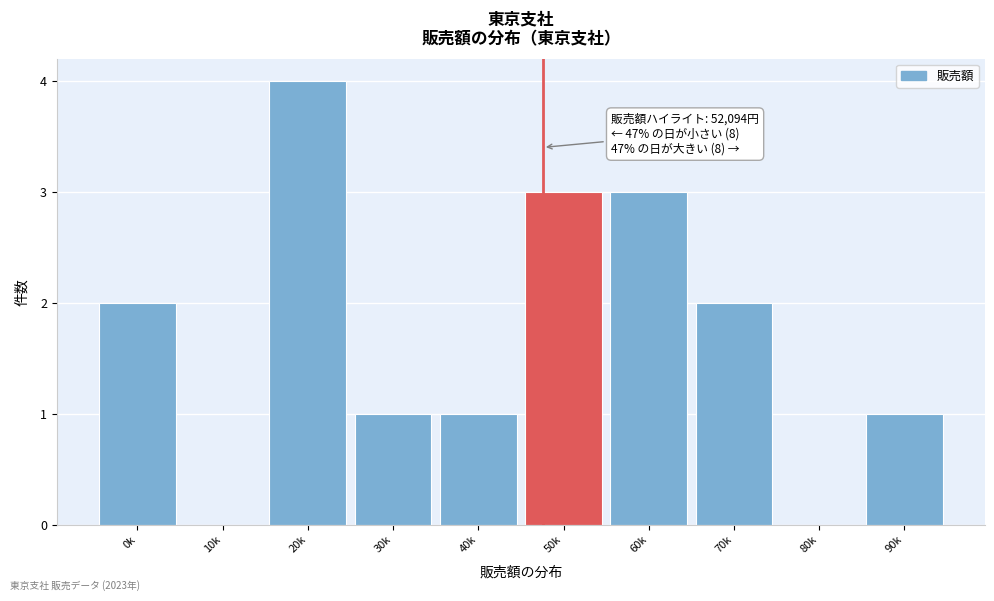

Reading left to right, what are all the values shown in this chart?

0k=2	10k=0	20k=4	30k=1	40k=1	50k=3	60k=3	70k=2	80k=0	90k=1